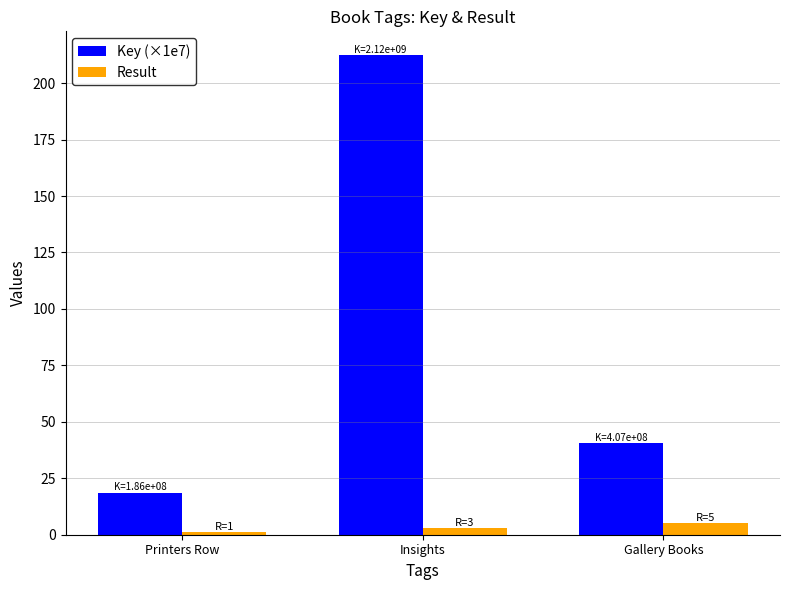

What is the total value across all series at Gallery Books?

45.7